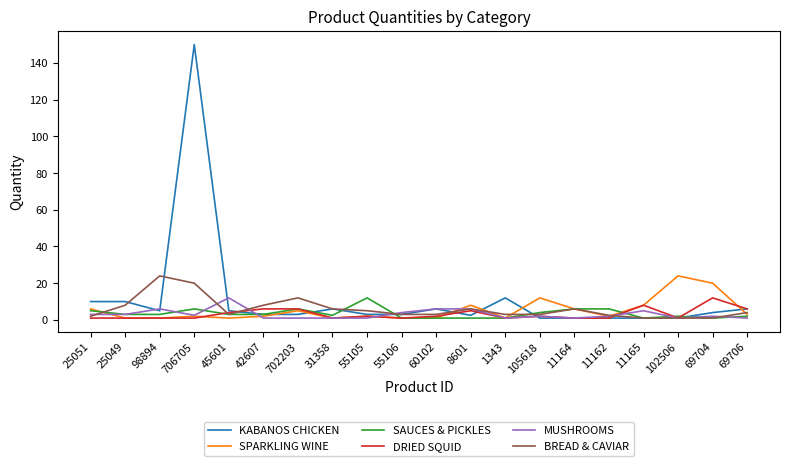

What is the highest value of the BREAD & CAVIAR series?

24.0